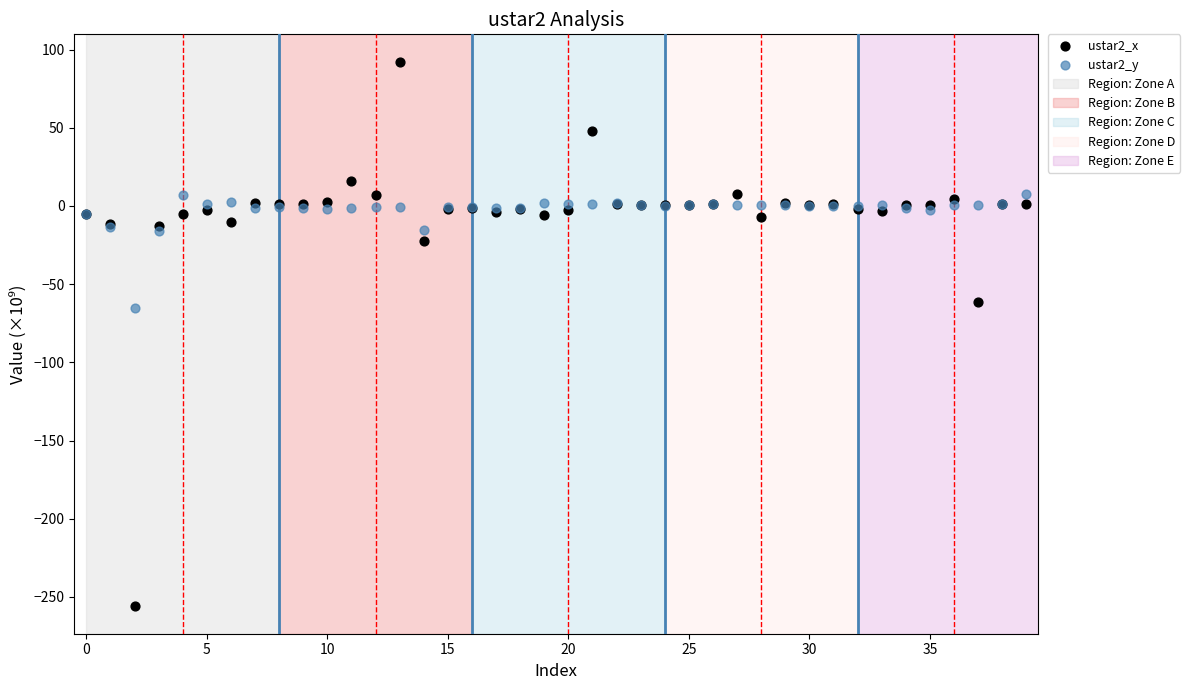

Which series has the largest Y range (max minus min)?

ustar2_x